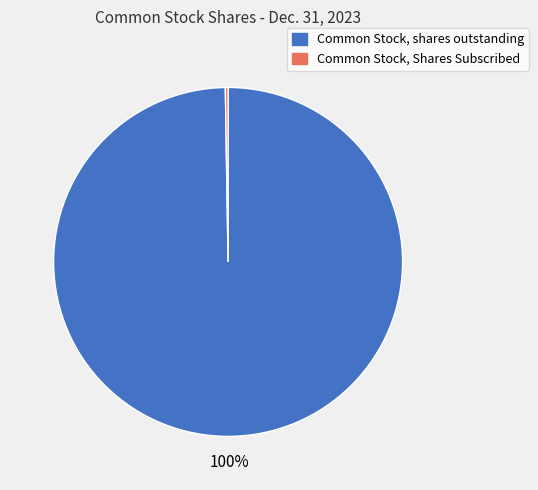

Is there a majority slice in this chart?

Yes